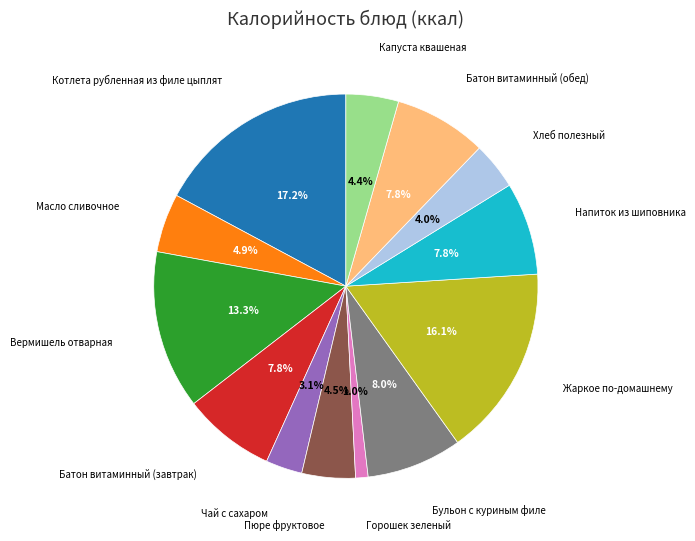

Is there any slice that represents more than half of the pie?

No